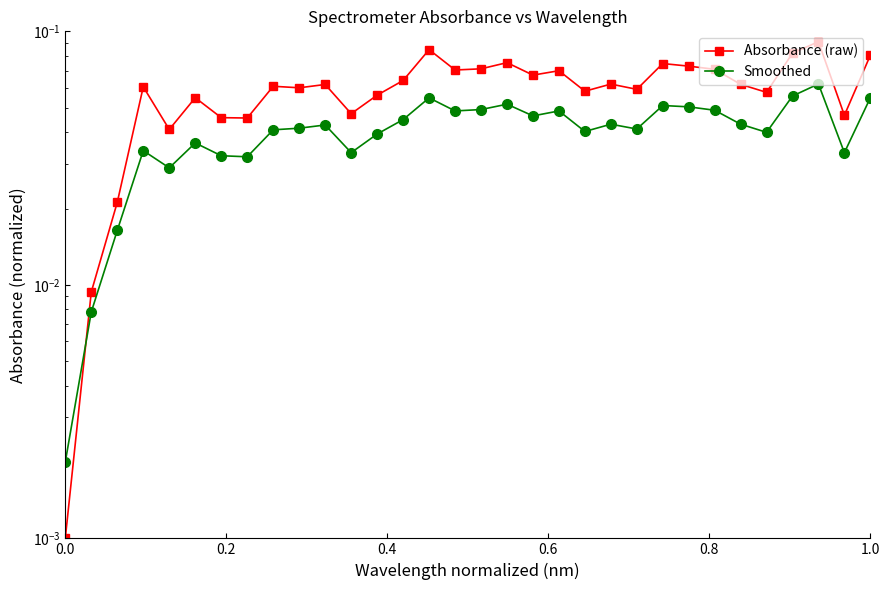

How many times do Absorbance (raw) and Smoothed cross each other?

1